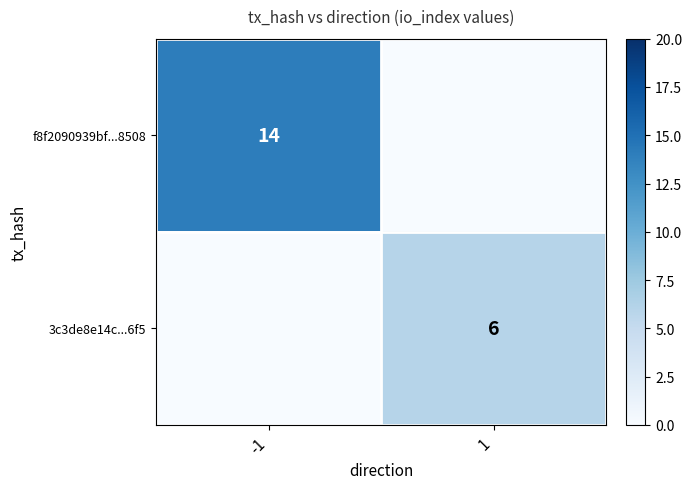

How many f8f2090939bf...8508 values are between 0 and 14?

2